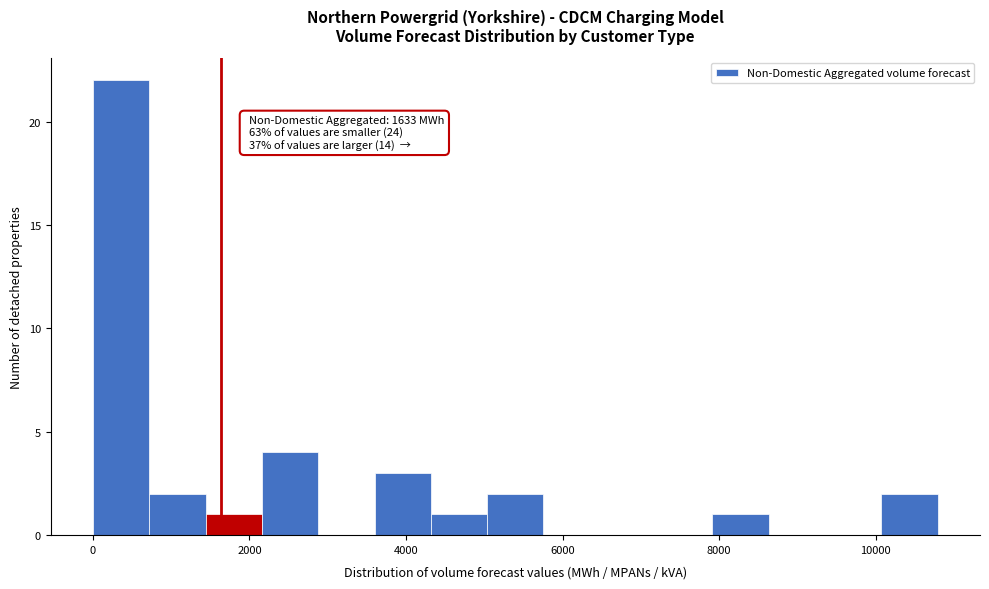

Read against the x-axis, roughly where is the centre of the tallest bar?

400